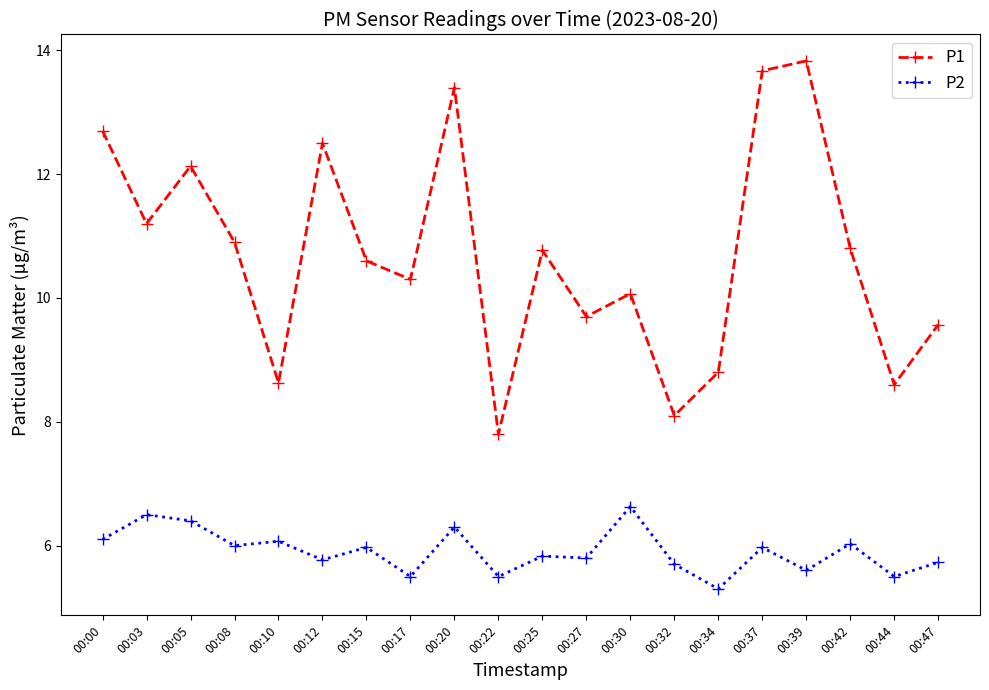

The value of P2 at 00:05 is 10.5. True or false?

False